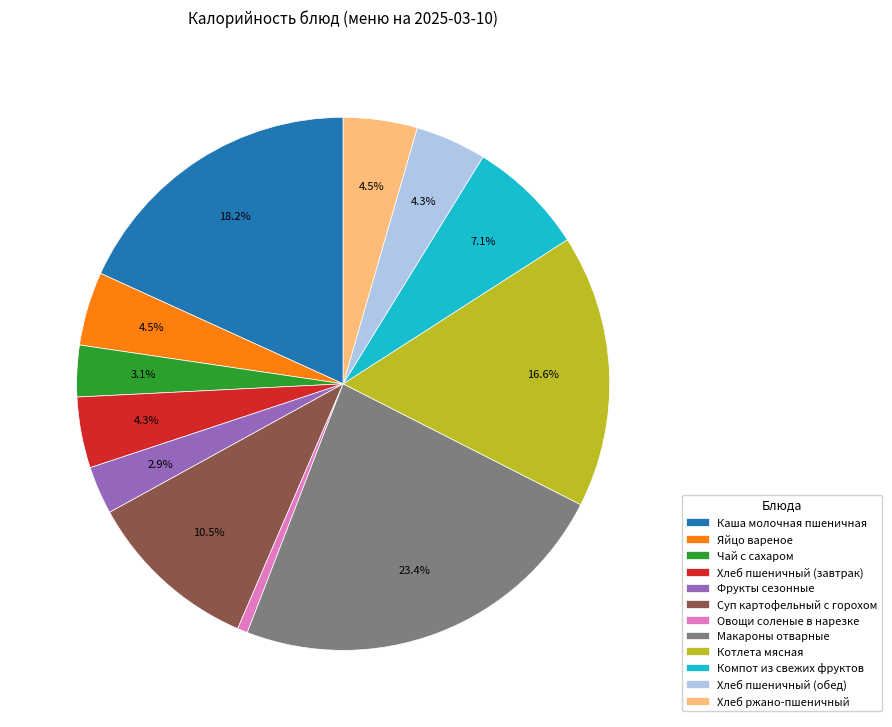

What percentage is the Каша молочная пшеничная slice, to the nearest percent?

18%